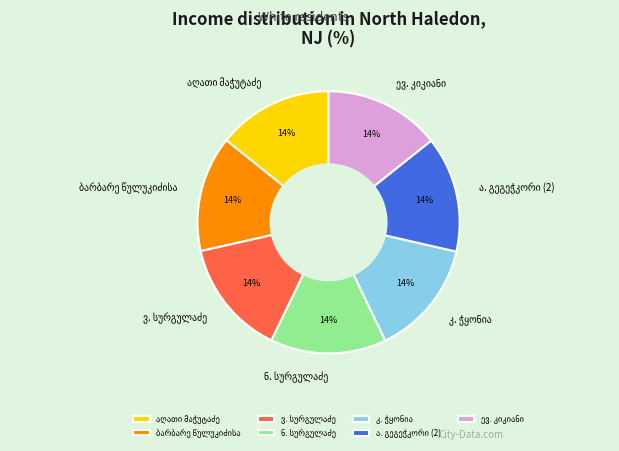

Count the number of slices in the pie.

7